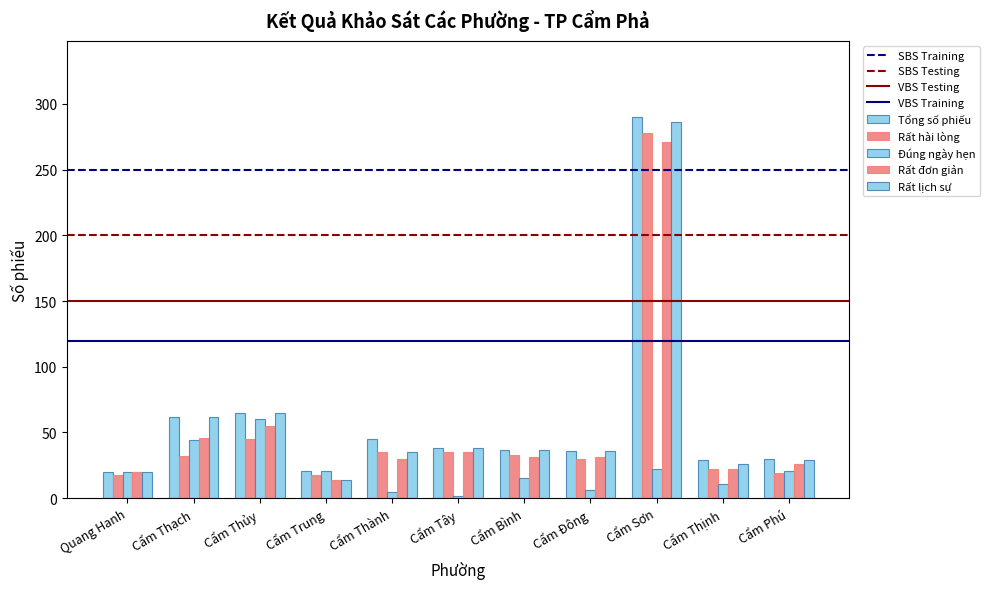

At which label does Tổng số phiếu reach its peak?

Cẩm Sơn